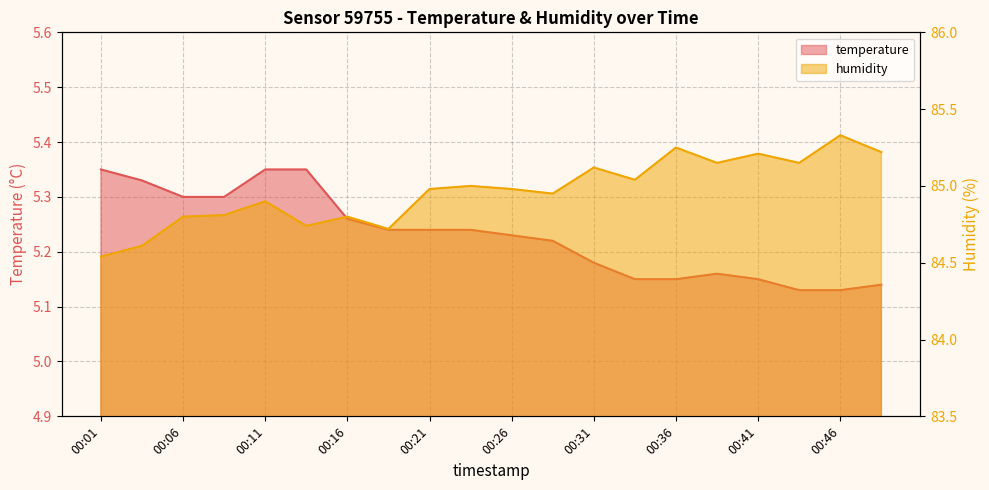

List the labels in order of temperature value, smallest first.

00:44, 00:46, 00:49, 00:34, 00:36, 00:41, 00:39, 00:31, 00:29, 00:26, 00:19, 00:21, 00:24, 00:16, 00:06, 00:09, 00:04, 00:01, 00:11, 00:14